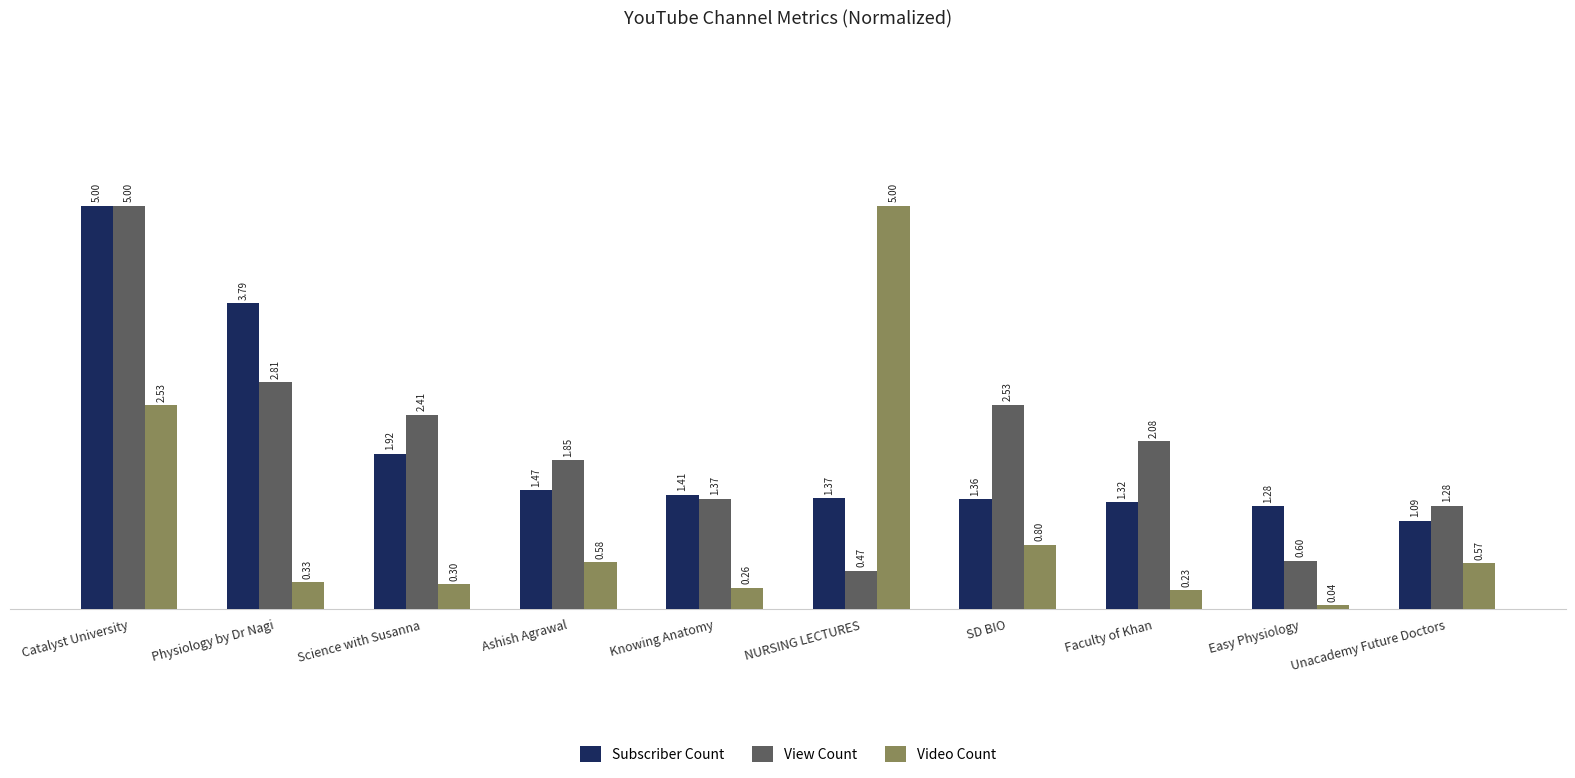

What is the sum of the View Count values at NURSING LECTURES and Science with Susanna?

2.9